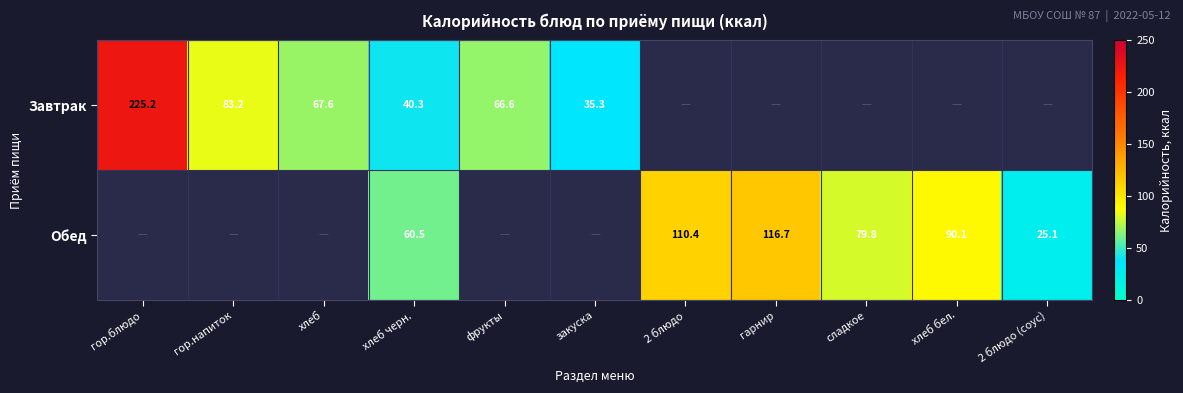

True or false: Завтрак has a value of 67.6 at хлеб.

True